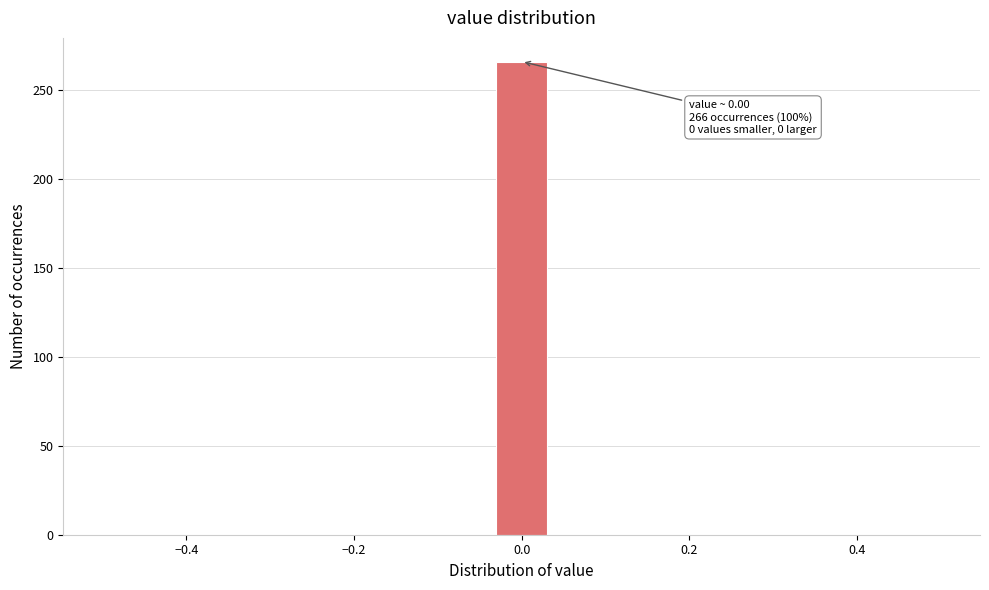

Read against the x-axis, roughly where is the centre of the tallest bar?

0.00